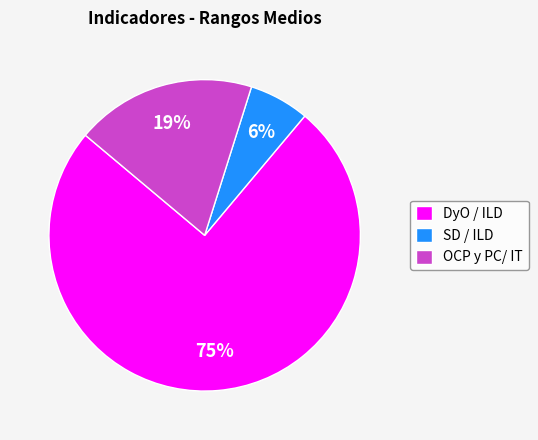

Which has a higher value, DyO / ILD or SD / ILD?

DyO / ILD